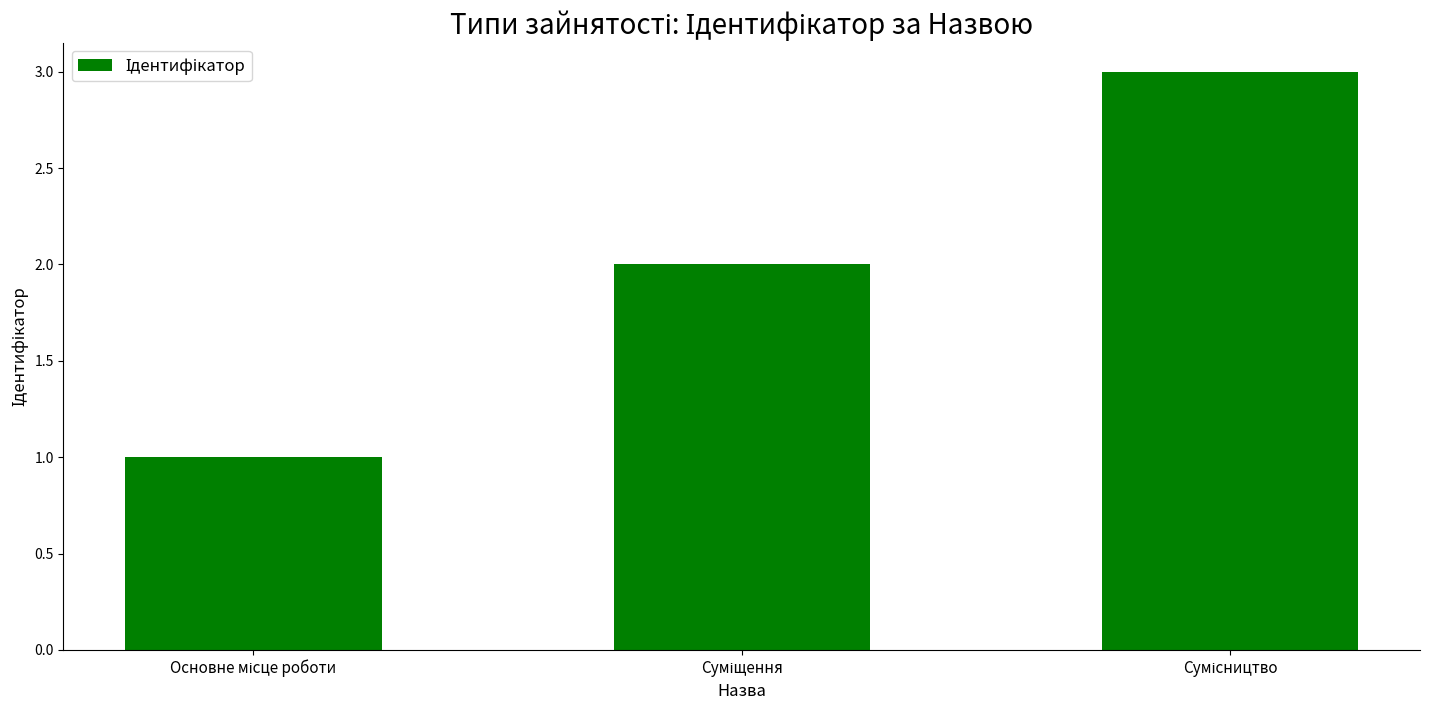

How many bars are there in total?

3